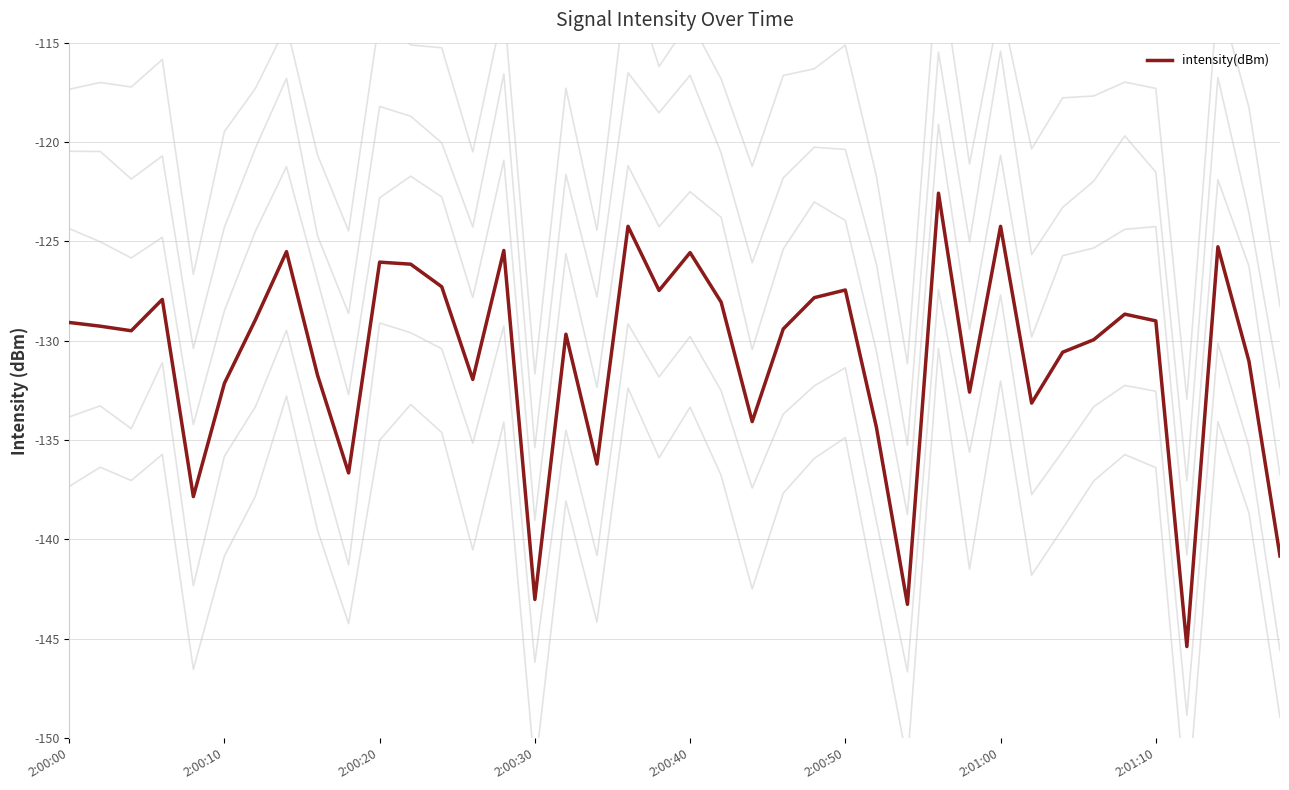

The intensity(dBm) series shows -202.5 at 2:01:10. True or false?

False